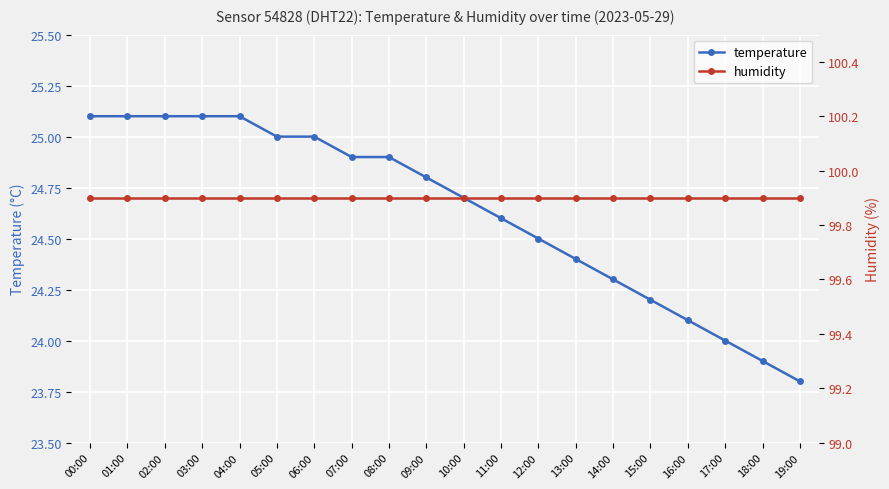

What is the label of the 3rd point from the left?

02:00